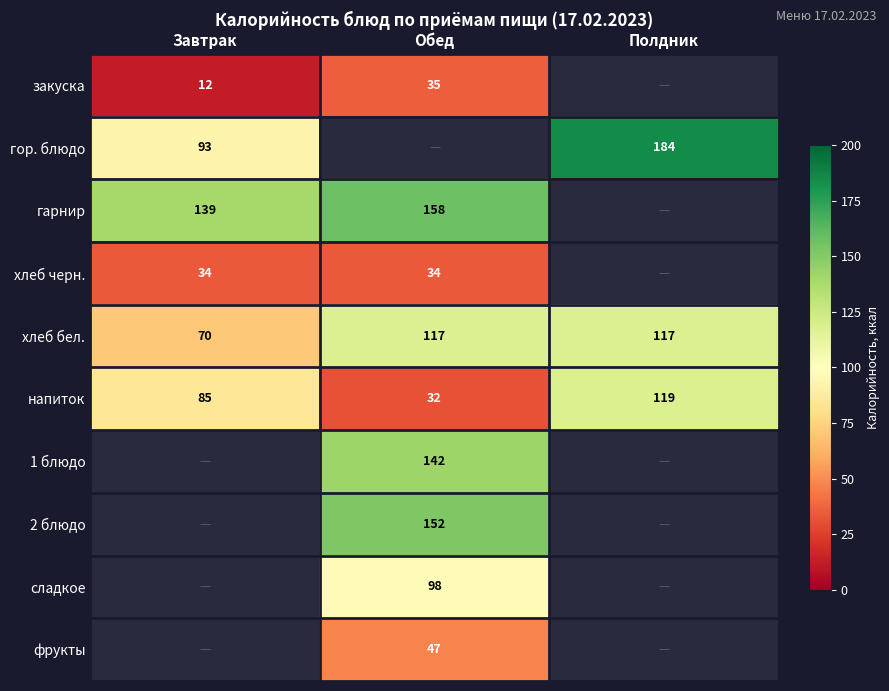

Which label corresponds to the smallest value in the chart?

Завтрак